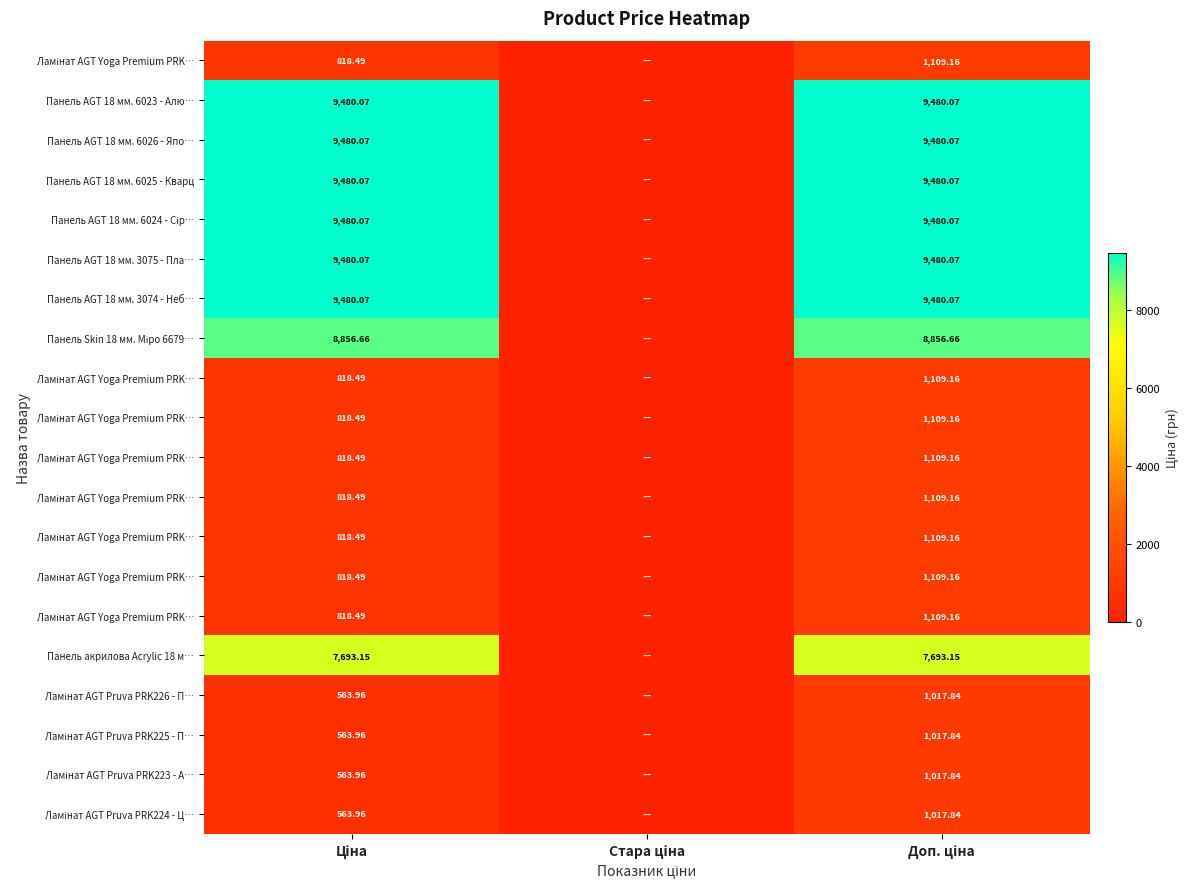

Which category has the highest value across all series?

Ціна